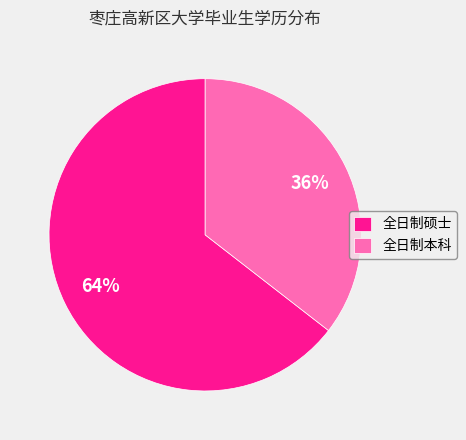

Combined, do 全日制本科 and 全日制硕士 account for over 50%?

Yes